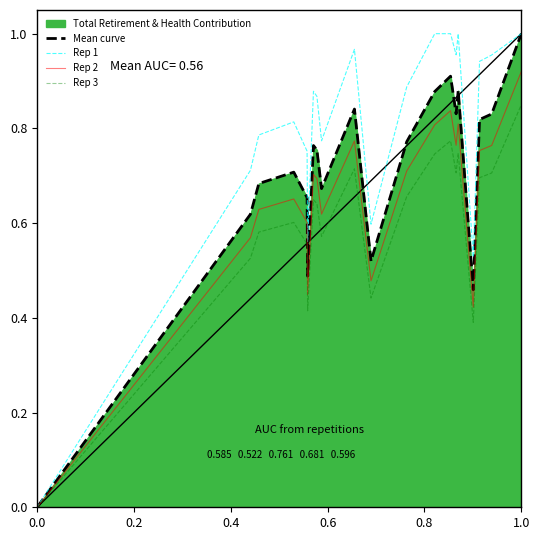

Which series changed the most between 6 and 8?

Rep 1